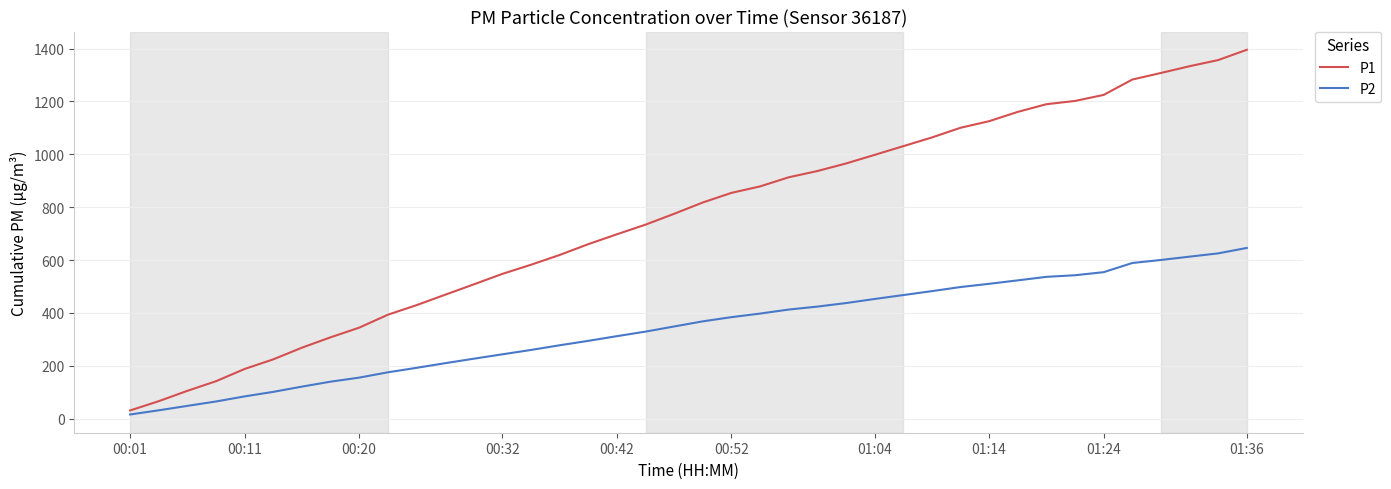

What is the difference between the maximum and minimum values in the P2 series?

630.0